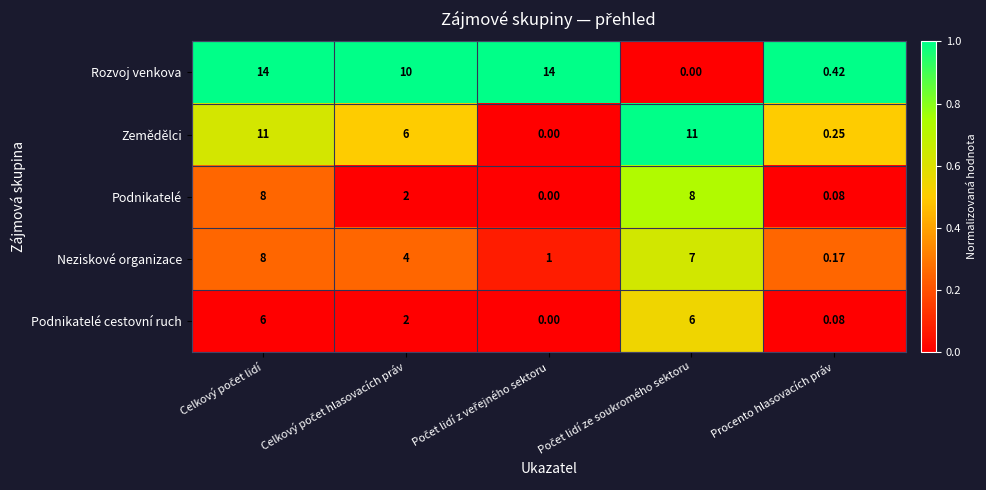

What is the difference between the highest and lowest values at Procento hlasovacích práv?

0.3